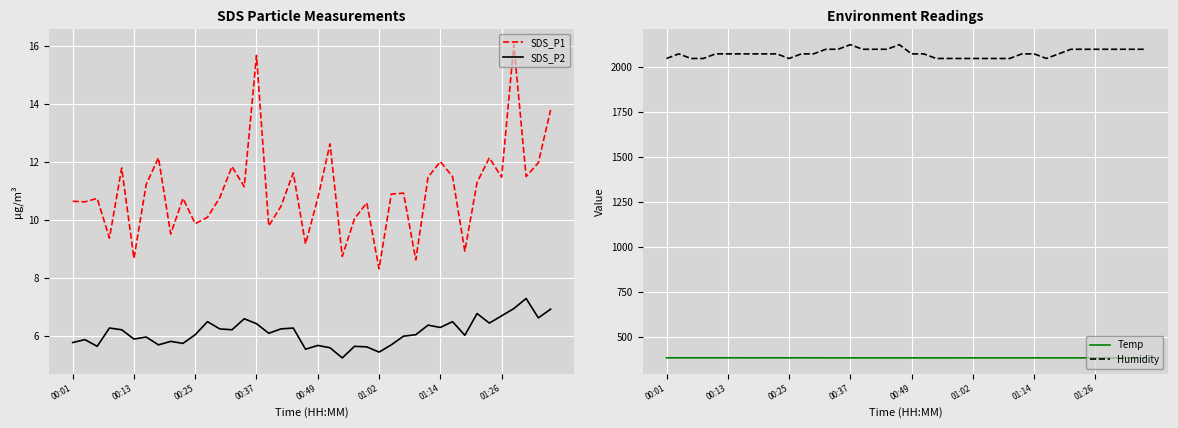

How many data points in Humidity are less than 2073?

12